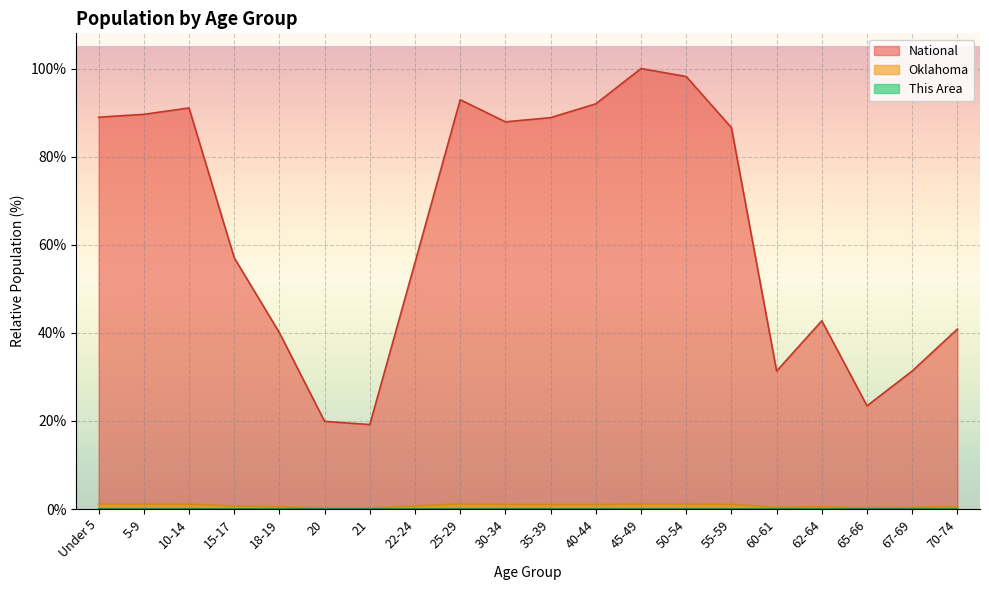

Reading left to right, transcribe all the data shown in this chart.

This Area: 0.0	0.0	0.0	0.0	0.0	0.0	0.0	0.0	0.0	0.0	0.0	0.0	0.0	0.0	0.0	0.0	0.0	0.0	0.0	0.0
Oklahoma: 1.2	1.1	1.1	0.7	0.5	0.2	0.2	0.7	1.2	1.1	1.0	1.0	1.2	1.2	1.0	0.4	0.5	0.3	0.4	0.5
National: 89.0	89.6	91.1	57.0	40.0	19.9	19.2	56.0	92.9	87.9	88.9	92.0	100.0	98.2	86.6	31.3	42.7	23.4	31.3	40.9